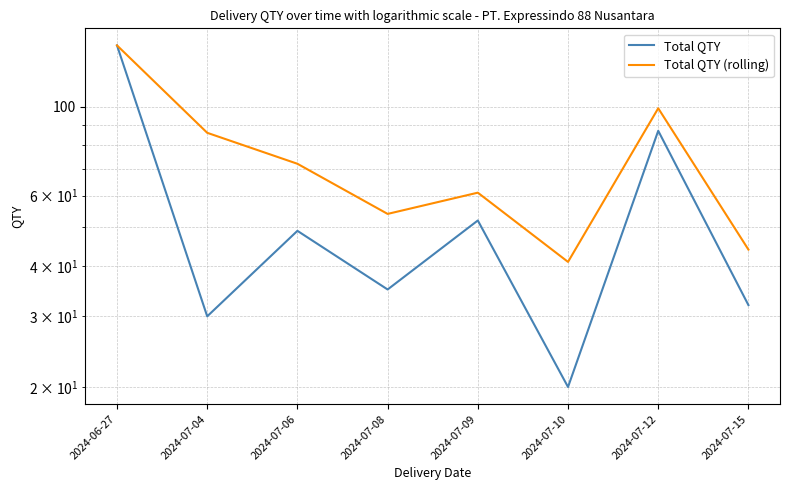

True or false: Total QTY (rolling) and Total QTY intersect in this chart.

False